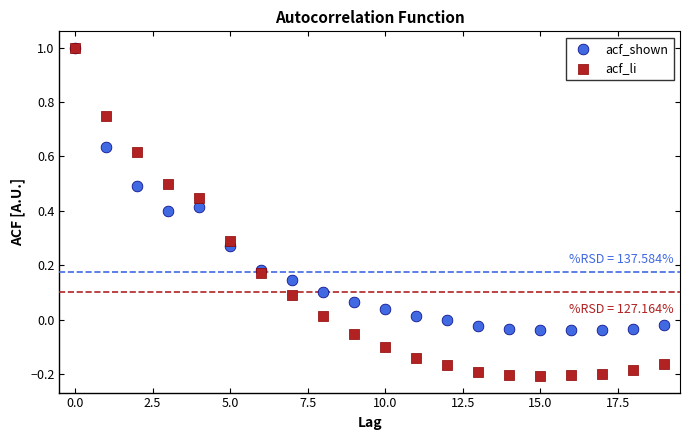

What are all the series names shown in the legend?

acf_shown, acf_li